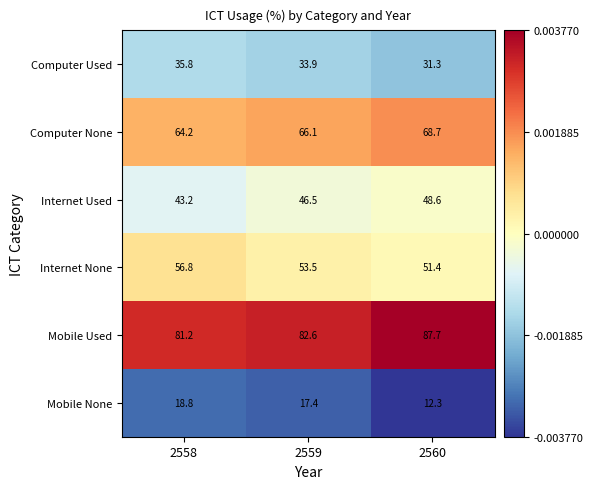

The value of Mobile None at 2560 is 12.3. True or false?

True